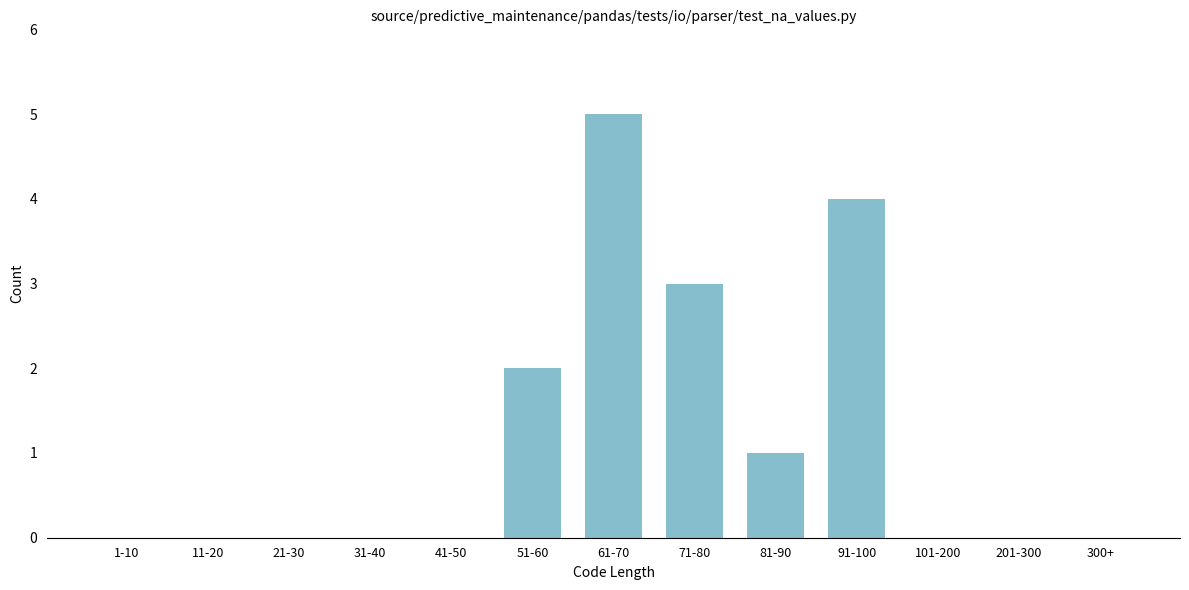

Reading left to right, list all the values displayed in this chart.

1-10=0	11-20=0	21-30=0	31-40=0	41-50=0	51-60=2	61-70=5	71-80=3	81-90=1	91-100=4	101-200=0	201-300=0	300+=0